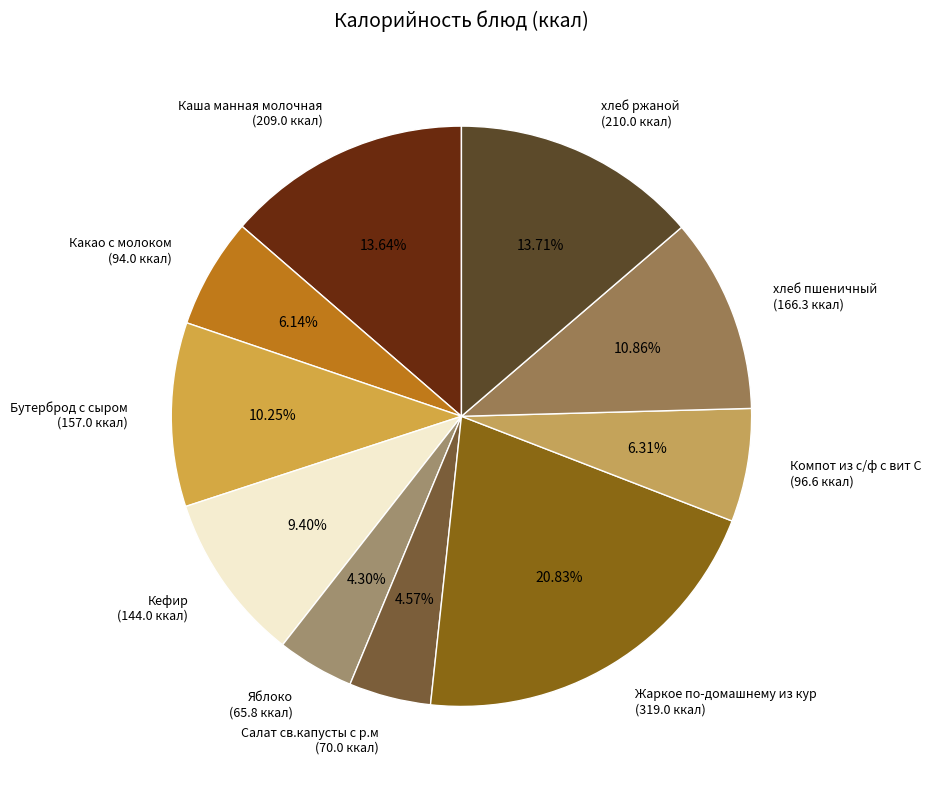

Approximately how many times larger is the value at хлеб пшеничный compared to Каша манная молочная?

0.8